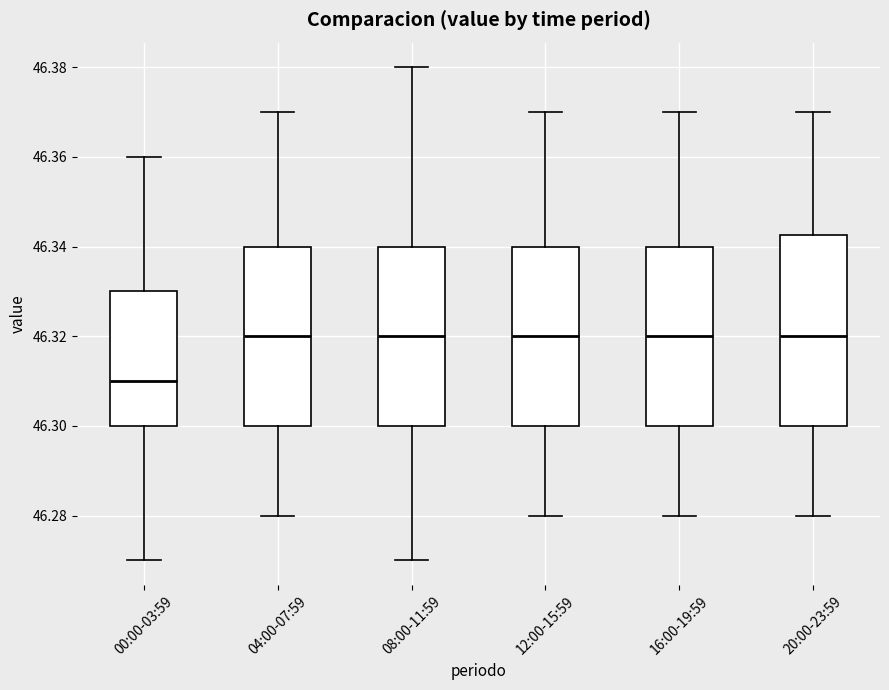

Reading left to right, transcribe this box plot: for each box, give where its median line is, the range the box spans, and where its two whiskers end, as read against the y-axis. The values are not printed on the chart, so give them approximately, as read against the axis.

00:00-03:59: median 46.310, box 46.300 to 46.330, whiskers 46.270 to 46.360
04:00-07:59: median 46.320, box 46.300 to 46.340, whiskers 46.280 to 46.370
08:00-11:59: median 46.320, box 46.300 to 46.340, whiskers 46.270 to 46.380
12:00-15:59: median 46.320, box 46.300 to 46.340, whiskers 46.280 to 46.370
16:00-19:59: median 46.320, box 46.300 to 46.340, whiskers 46.280 to 46.370
20:00-23:59: median 46.320, box 46.300 to 46.342, whiskers 46.280 to 46.370